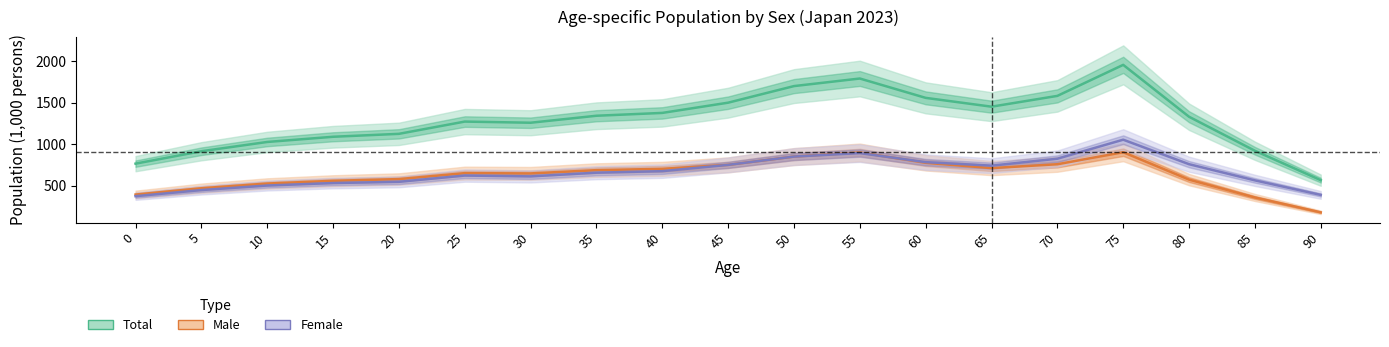

Is it true that Female equals 184.1 at 0?

False